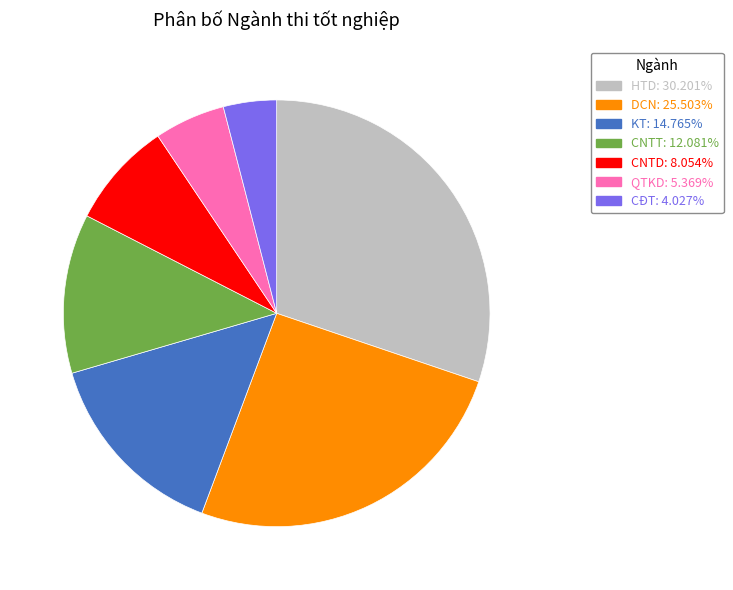

Rank the categories by value from highest to lowest.

HTD, DCN, KT, CNTT, CNTD, QTKD, CĐT